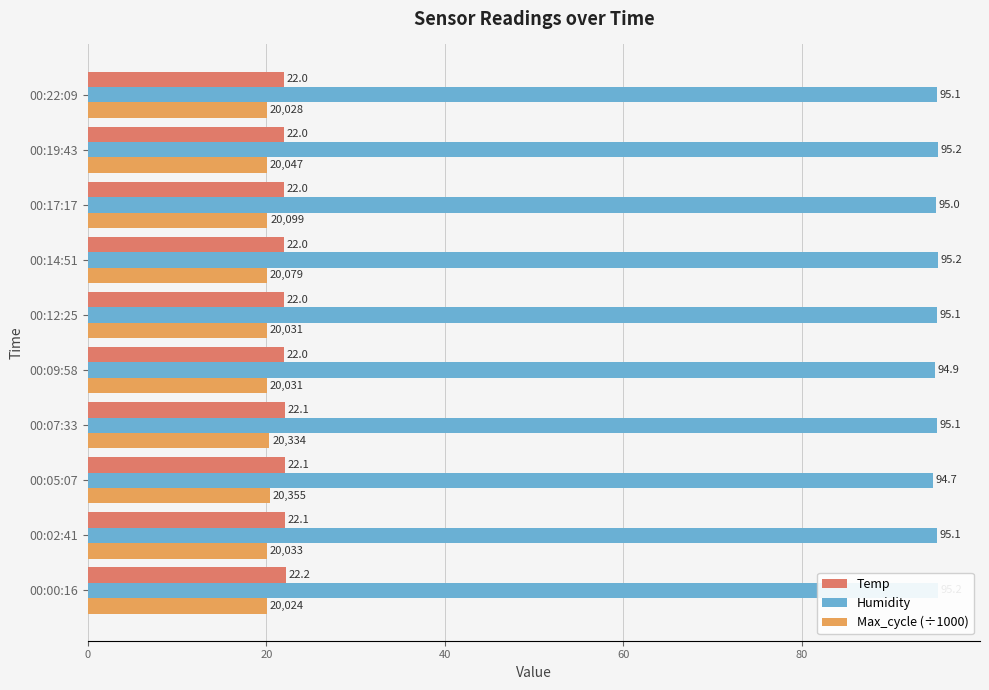

What is the total value across all series at 00:14:51?

137.3